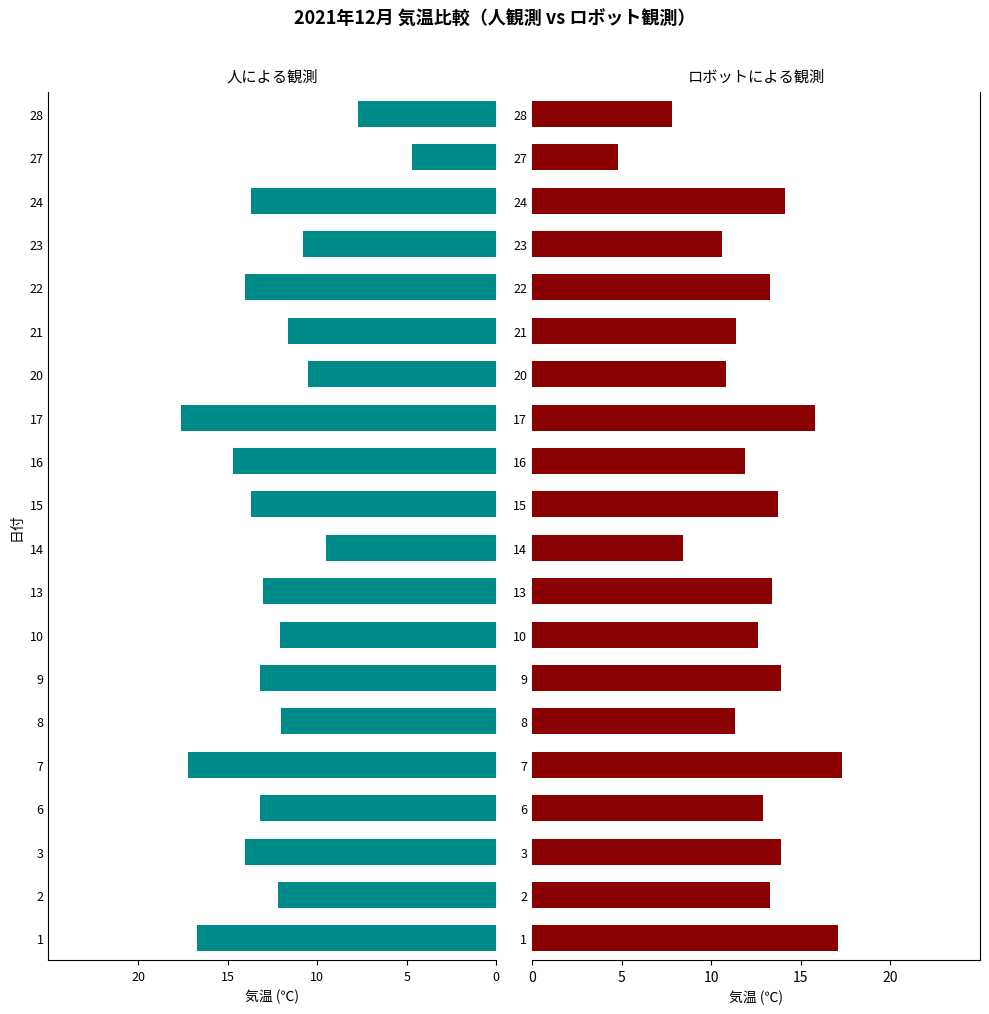

How many bars are there in total?

40